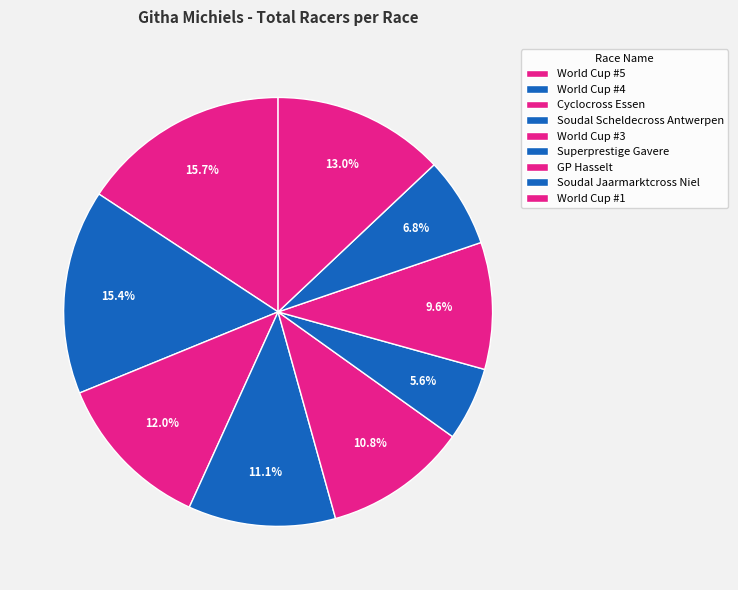

Which slice is the largest?

World Cup #5